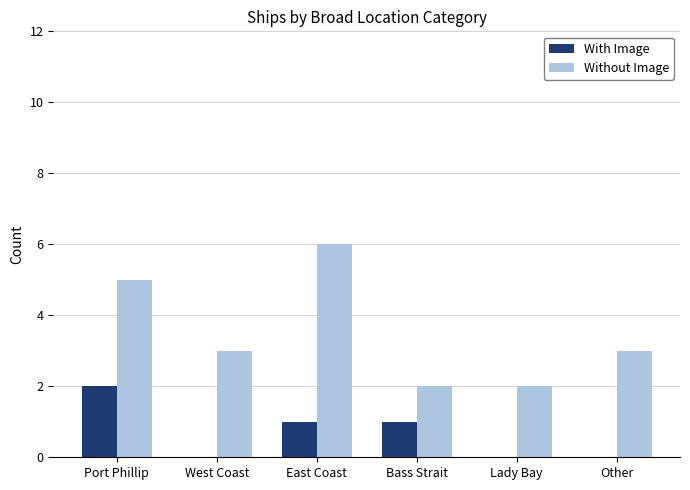

How many categories are shown in the chart?

6